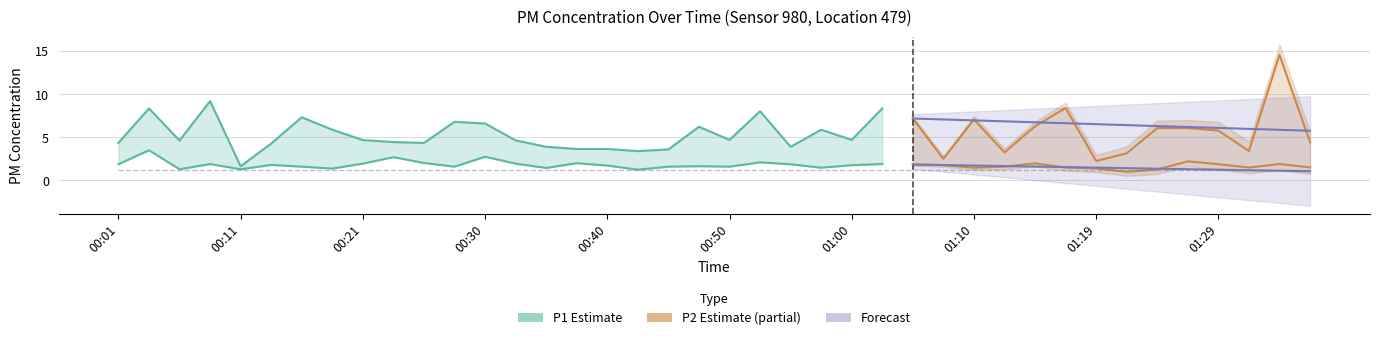

In P1, how many points are higher than both neighbors (excluding endpoints)?

11